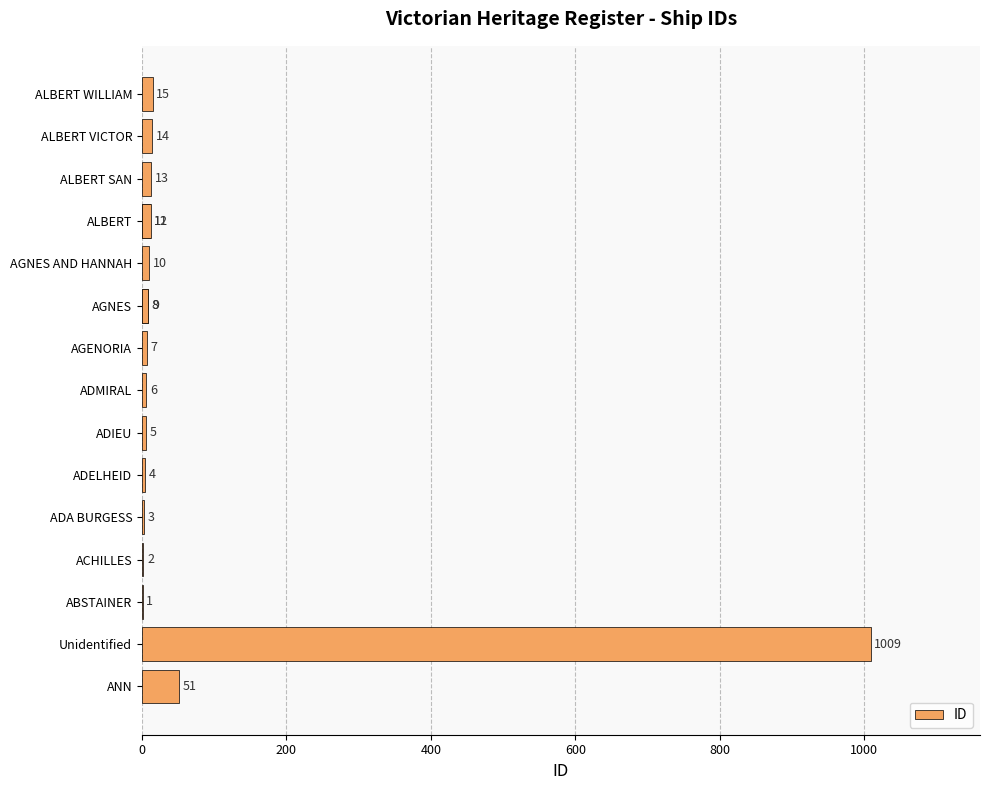

What is the greatest value displayed?

1009